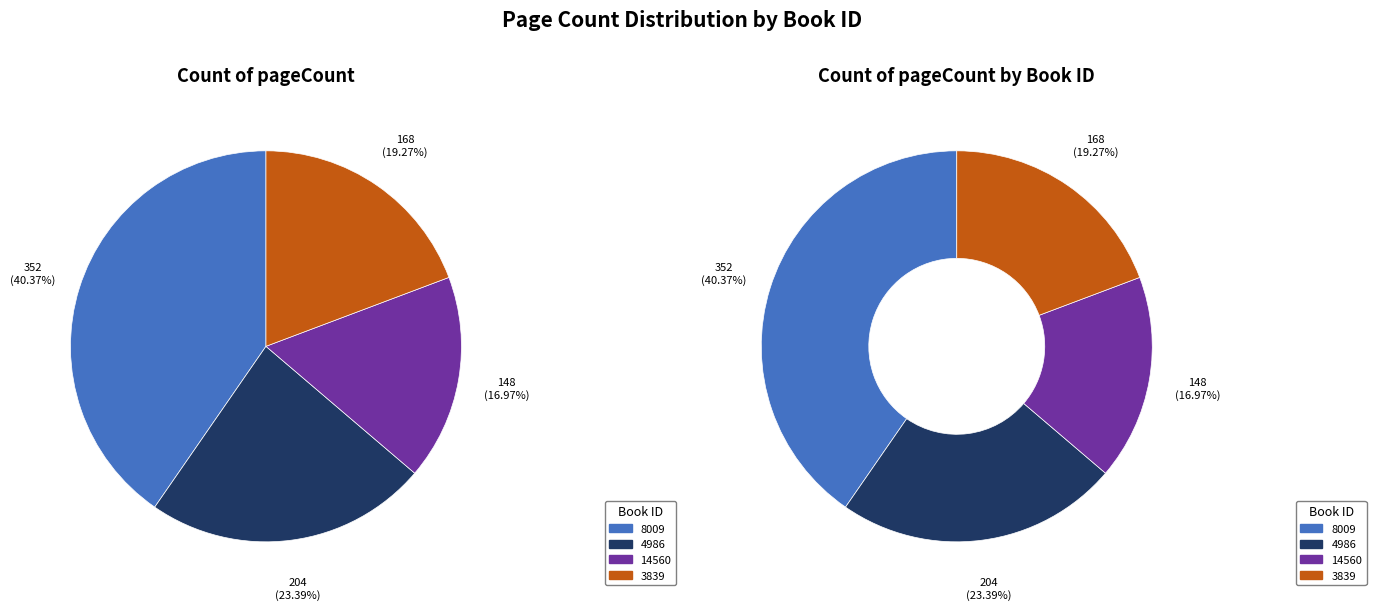

The 3839 slice represents 8% of the pie. True or false?

False